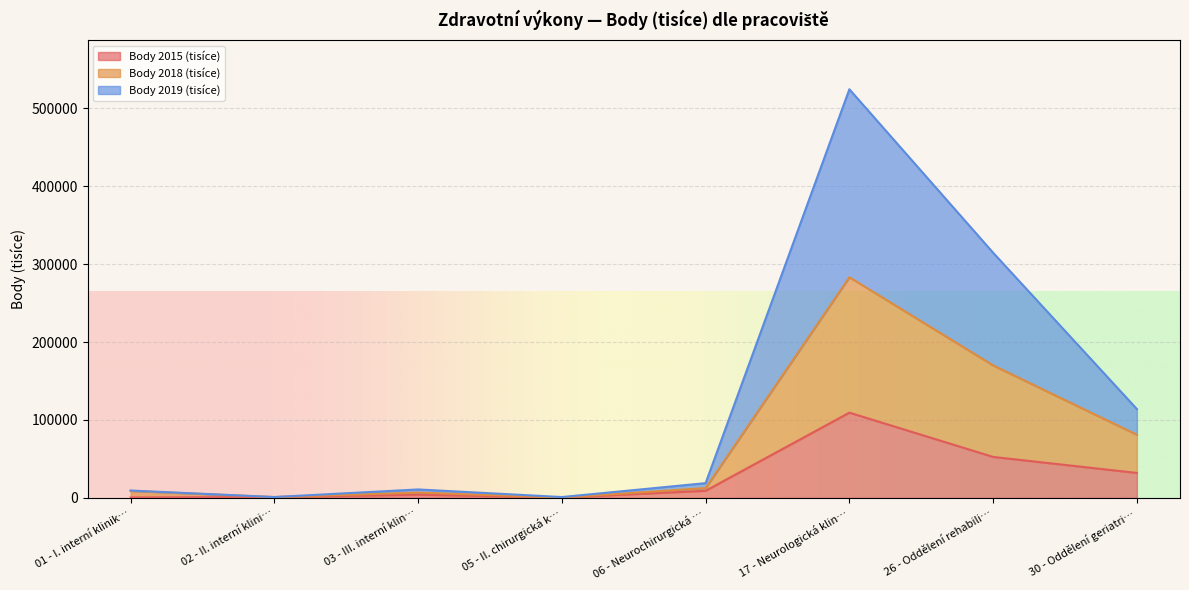

Which series has the largest range (max minus min)?

Body 2019 (tisíce)